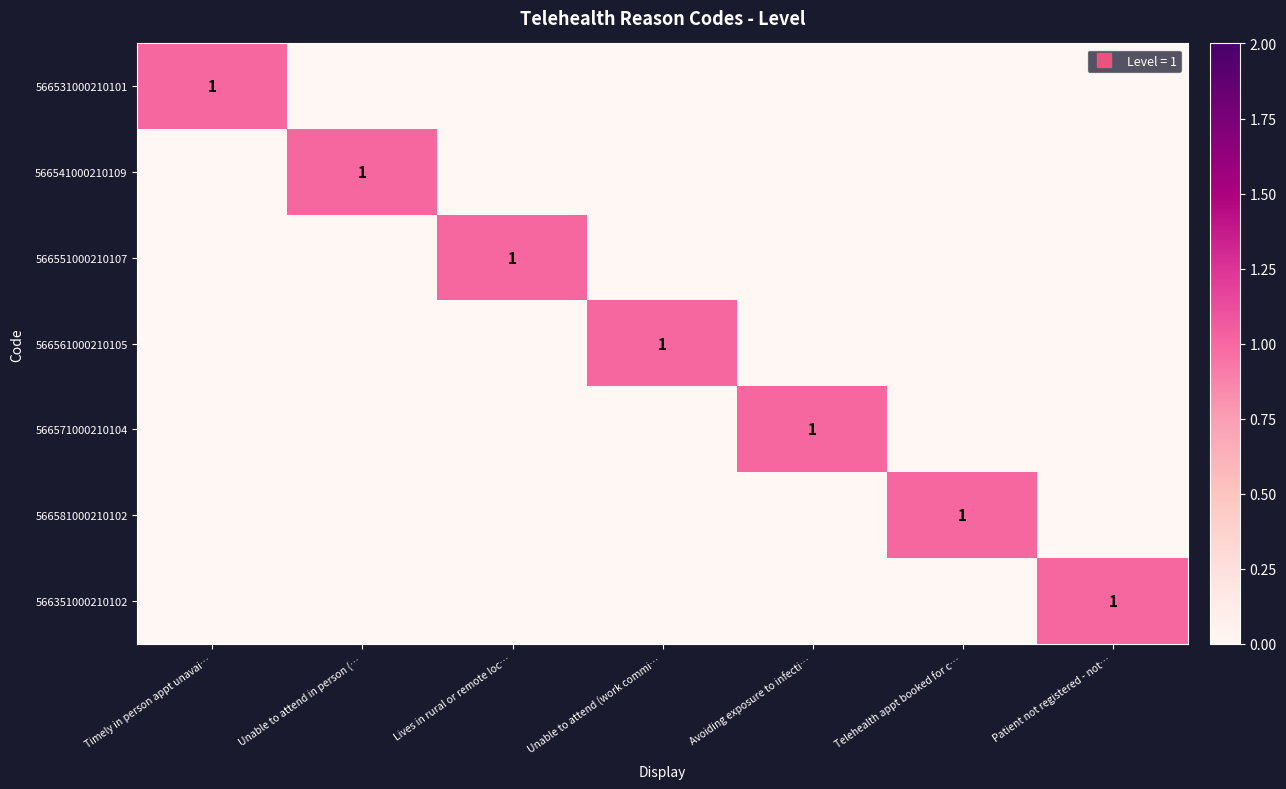

The value of 566571000210104 at Unable to attend (work commi… is -1. True or false?

False